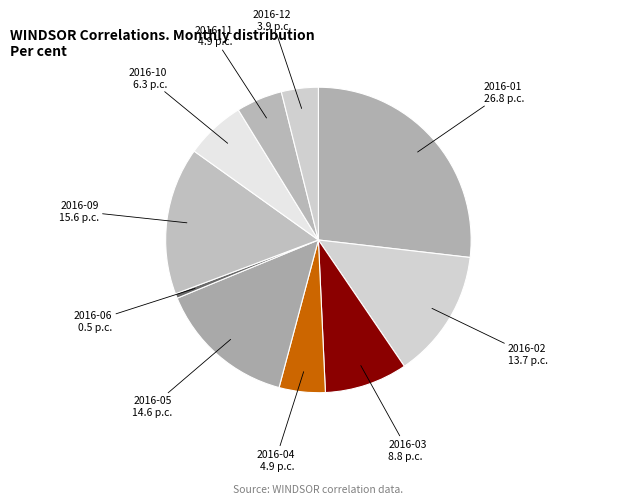

Which category has the biggest portion of the pie?

2016-01 26.8 p.c.